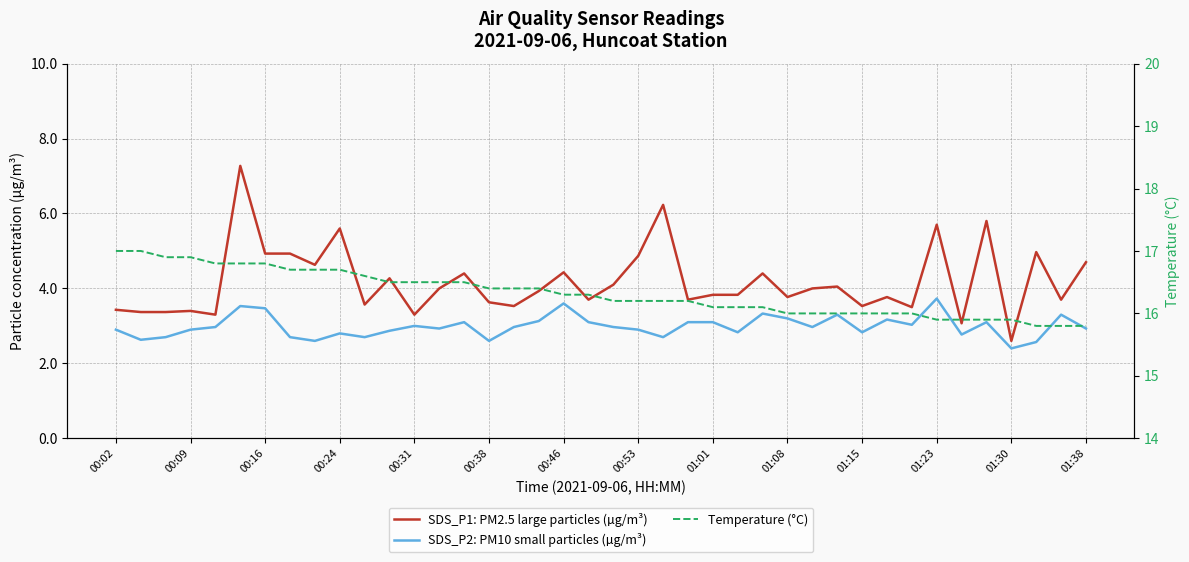

In SDS_P2: PM10 small particles (µg/m³), how many points are lower than both neighbors (excluding endpoints)?

12